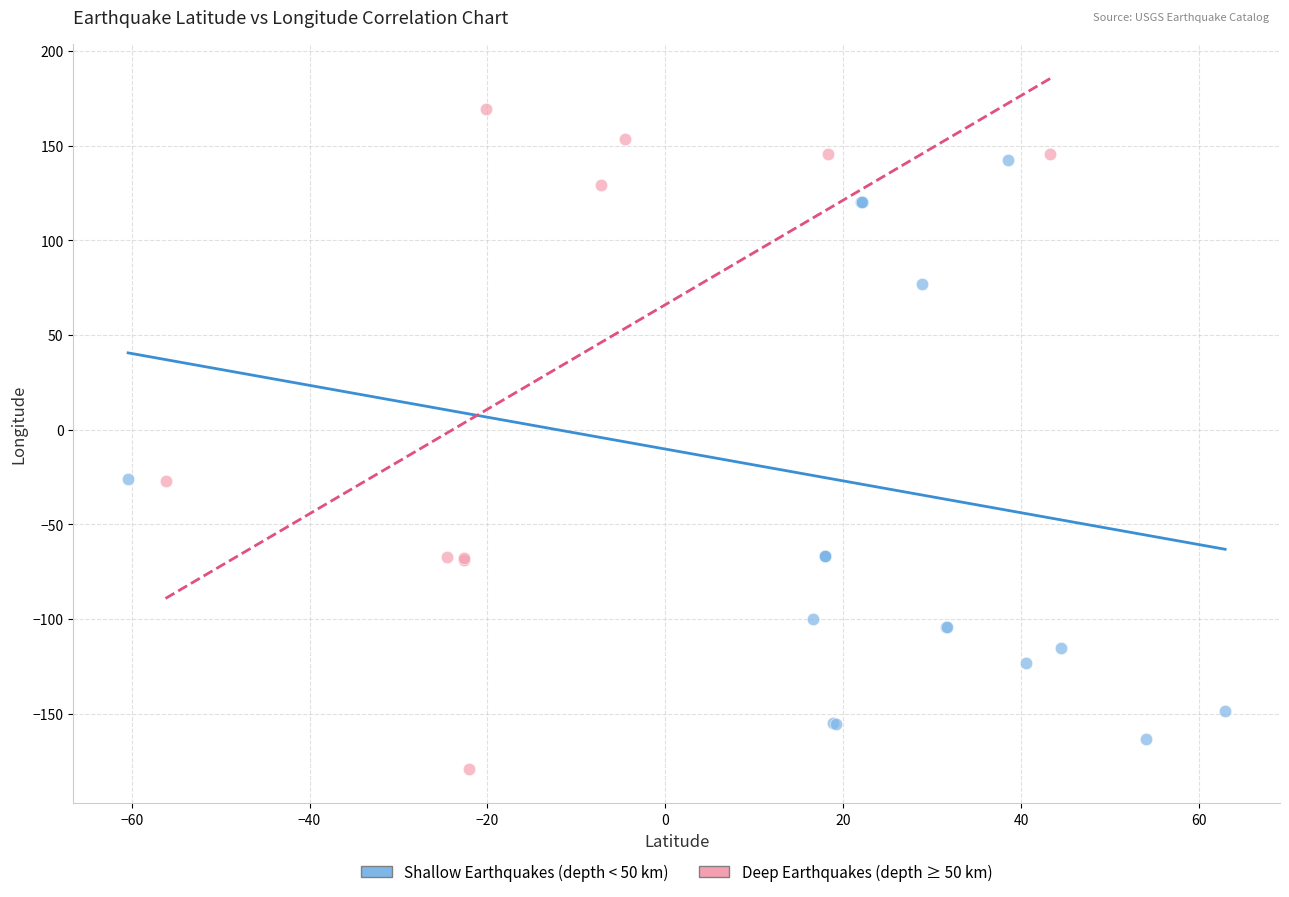

Which series has the widest spread of Y values?

Deep Earthquakes (depth ≥ 50 km)